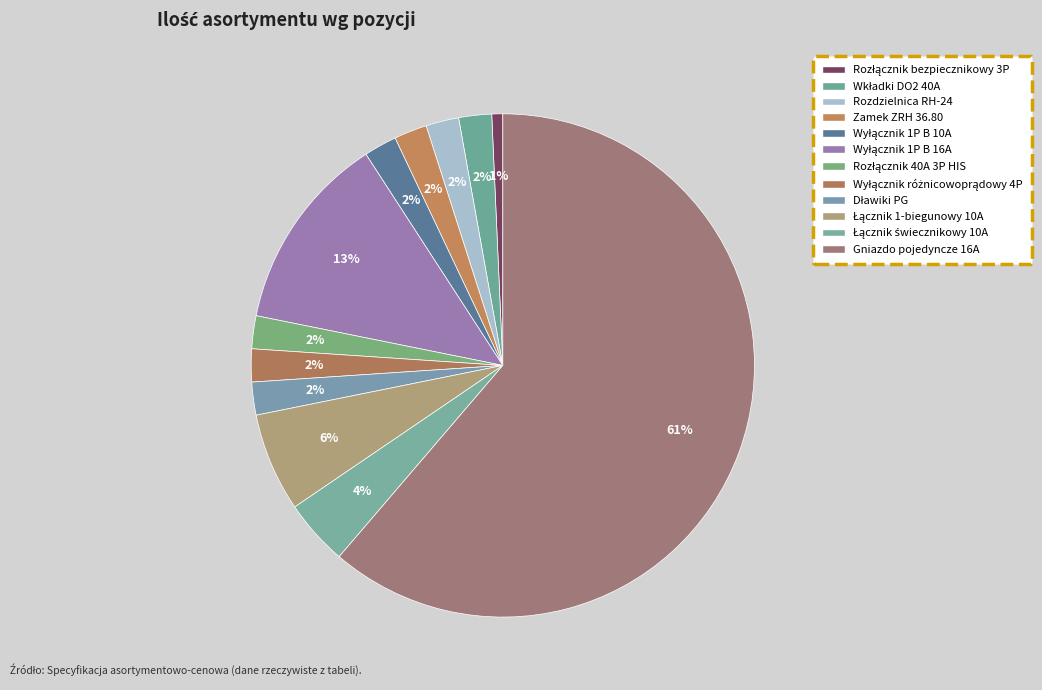

To the nearest percent, what is the combined percentage of Dławiki PG and Rozdzielnica RH-24?

4%